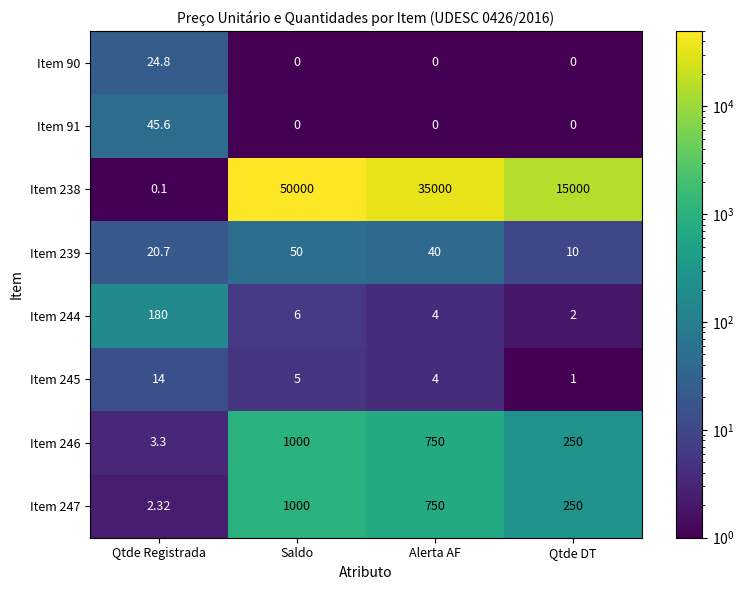

What is the difference between the highest and lowest values at Qtde DT?

15000.0